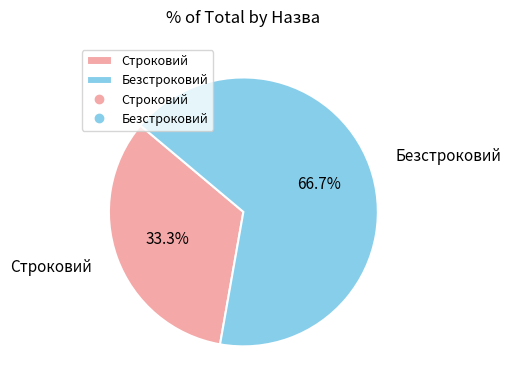

To the nearest percent, what portion does Строковий represent?

33%